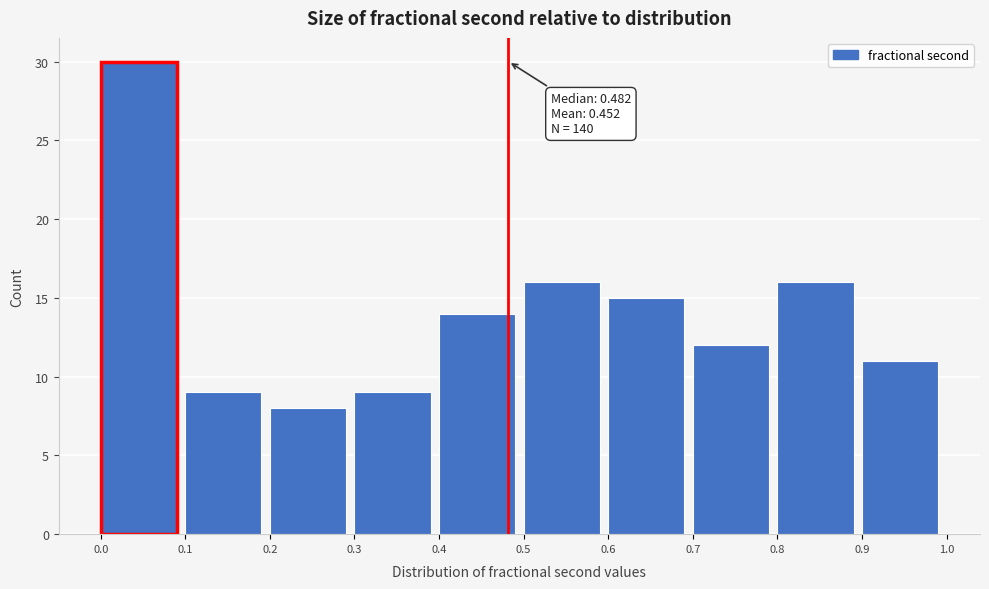

Which range on the x-axis has the tallest bar?

0.0 to 0.1